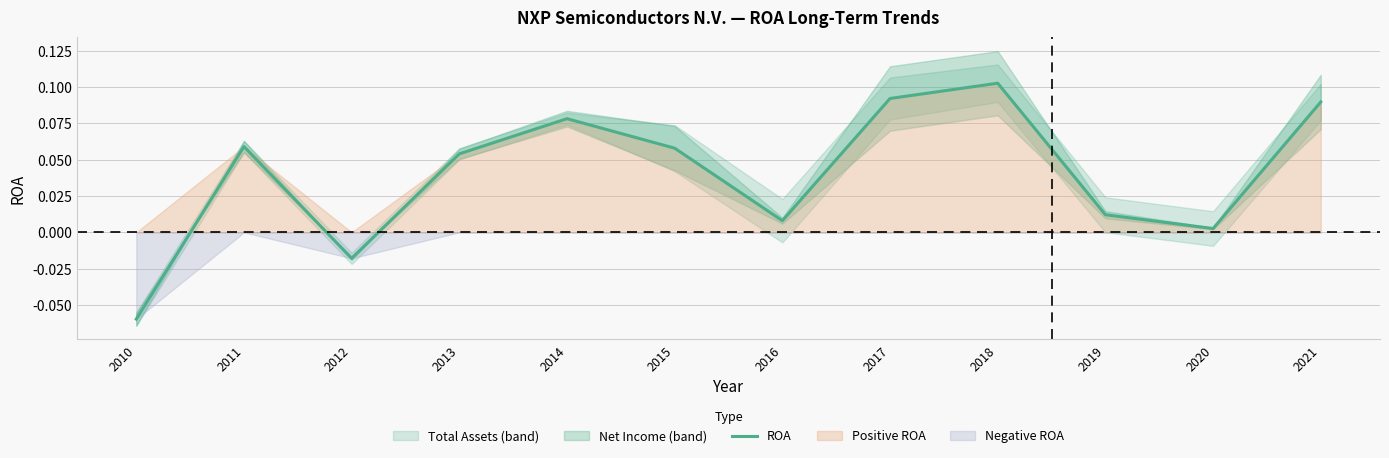

What is the difference between the second highest and second lowest values?

0.1